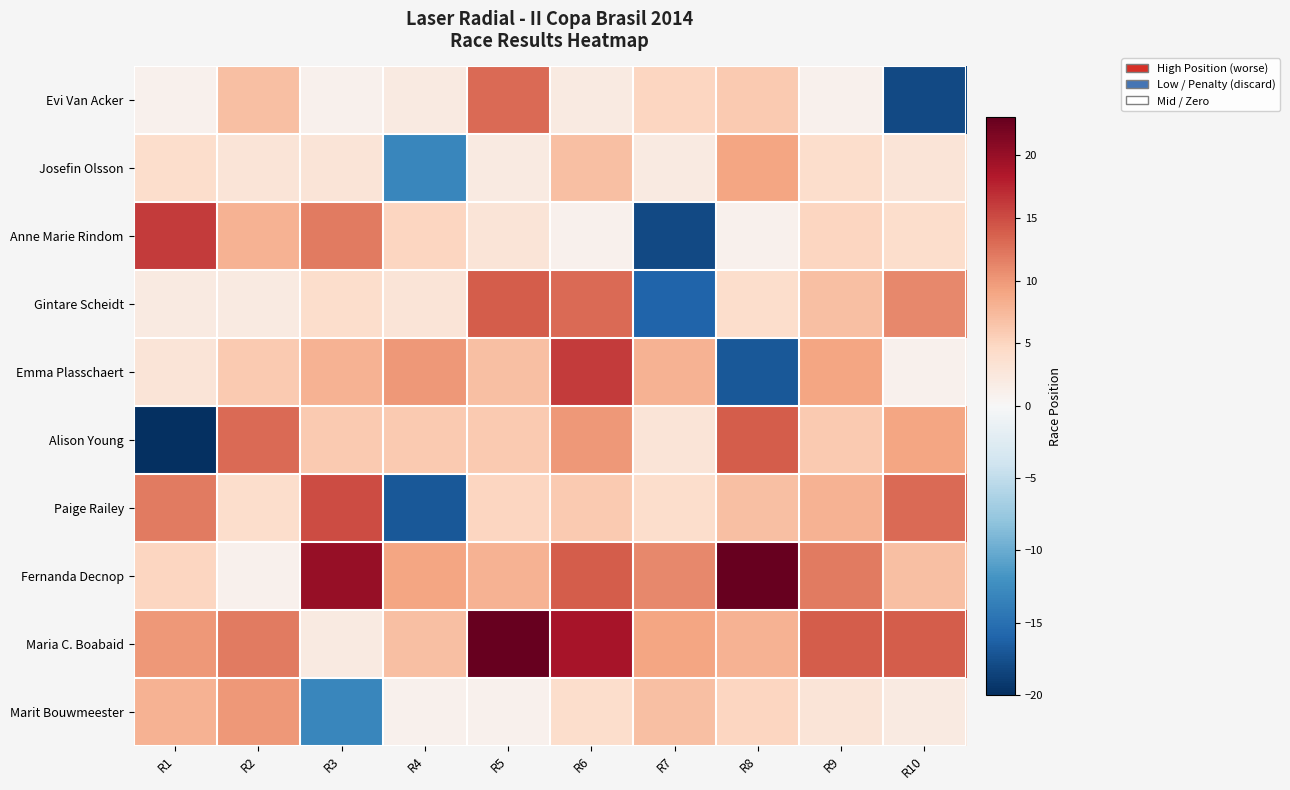

Reading right to left, list all the values displayed in this chart.

Evi Van Acker: R10=-18	R9=1	R8=6	R7=5	R6=2	R5=13	R4=2	R3=1	R2=7	R1=1
Josefin Olsson: R10=3	R9=4	R8=9	R7=2	R6=7	R5=2	R4=-13	R3=3	R2=3	R1=4
Anne Marie Rindom: R10=4	R9=5	R8=1	R7=-18	R6=1	R5=3	R4=5	R3=12	R2=8	R1=16
Gintare Scheidt: R10=11	R9=7	R8=4	R7=-16	R6=13	R5=14	R4=3	R3=4	R2=2	R1=2
Emma Plasschaert: R10=1	R9=9	R8=-17	R7=8	R6=16	R5=7	R4=10	R3=8	R2=6	R1=3
Alison Young: R10=9	R9=6	R8=14	R7=3	R6=10	R5=6	R4=6	R3=6	R2=13	R1=-20
Paige Railey: R10=13	R9=8	R8=7	R7=4	R6=6	R5=5	R4=-17	R3=15	R2=4	R1=12
Fernanda Decnop: R10=7	R9=12	R8=23	R7=11	R6=14	R5=8	R4=9	R3=20	R2=1	R1=5
Maria C. Boabaid: R10=14	R9=14	R8=8	R7=9	R6=19	R5=23	R4=7	R3=2	R2=12	R1=10
Marit Bouwmeester: R10=2	R9=3	R8=5	R7=7	R6=4	R5=1	R4=1	R3=-13	R2=10	R1=8